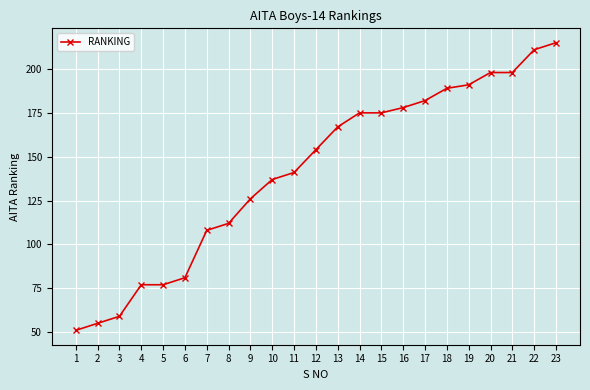

What is the difference between the values at 7 and 15?

67